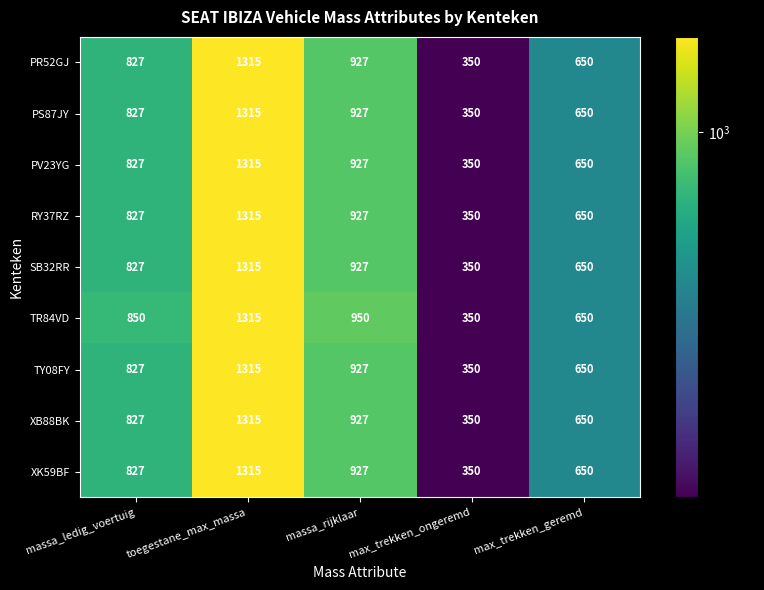

What is the difference between the highest and lowest values at massa_rijklaar?

23